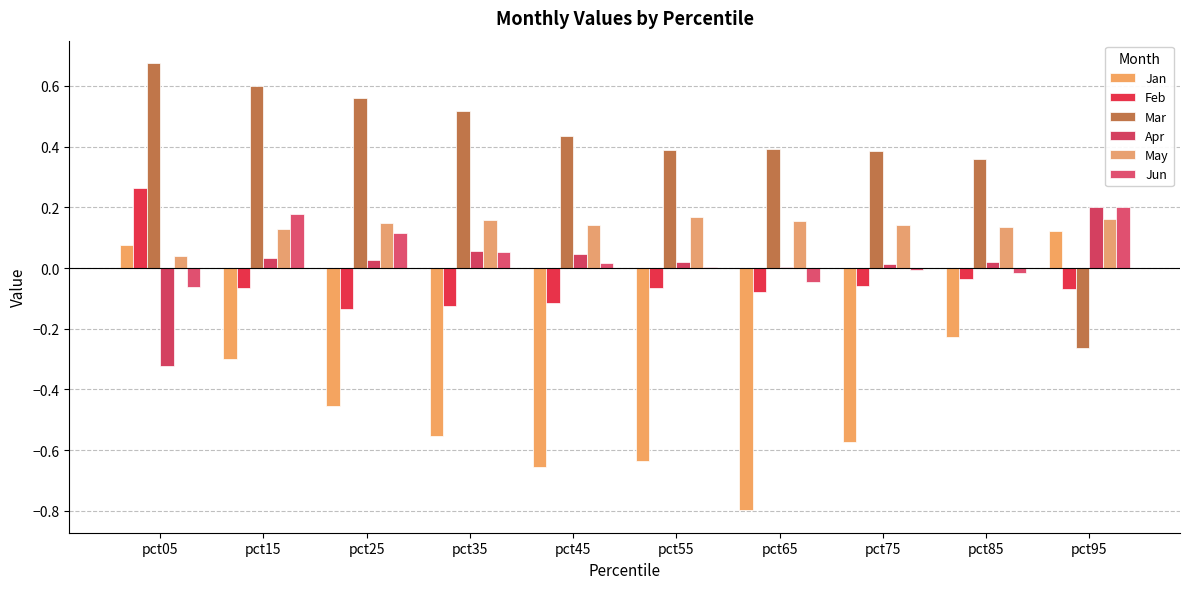

How many groups of bars are there?

10